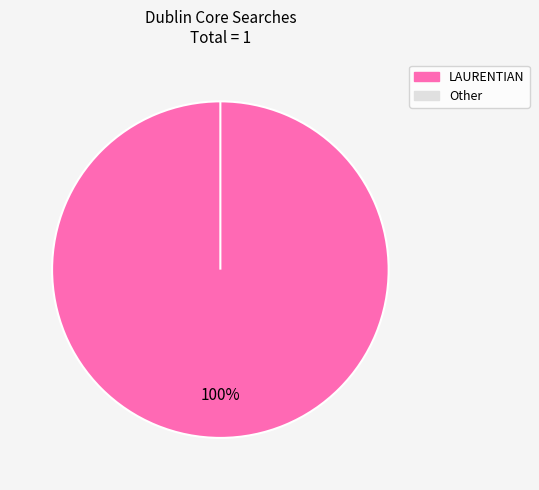

True or false: LAURENTIAN accounts for 100% of the total.

True